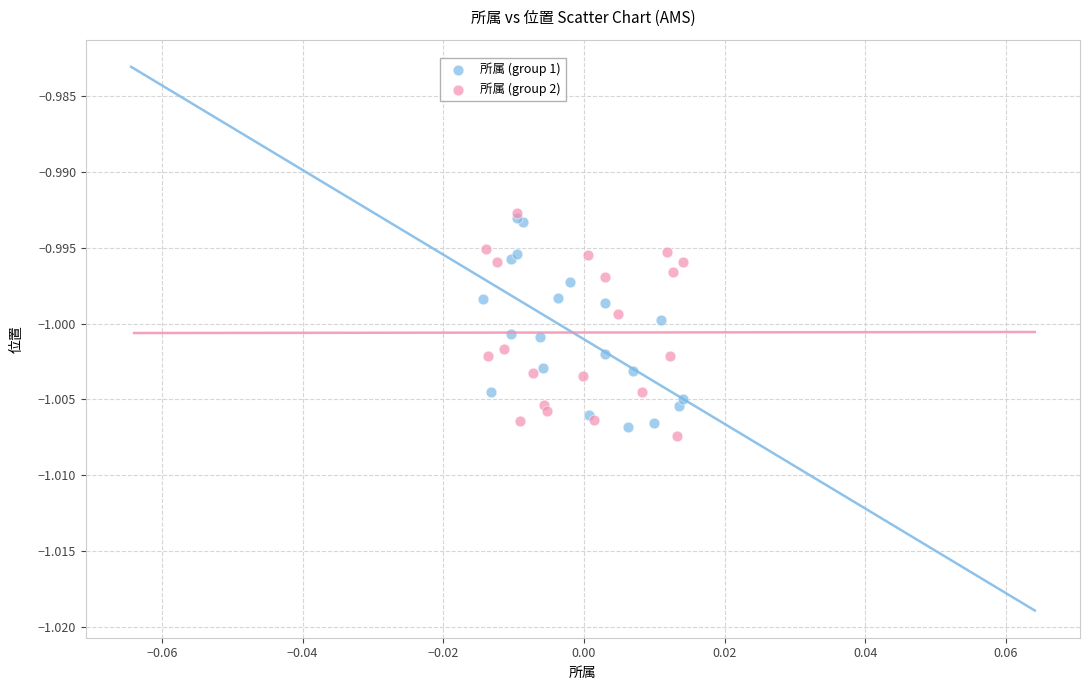

What are all the series names shown in the legend?

所属 (group 1), 所属 (group 2)